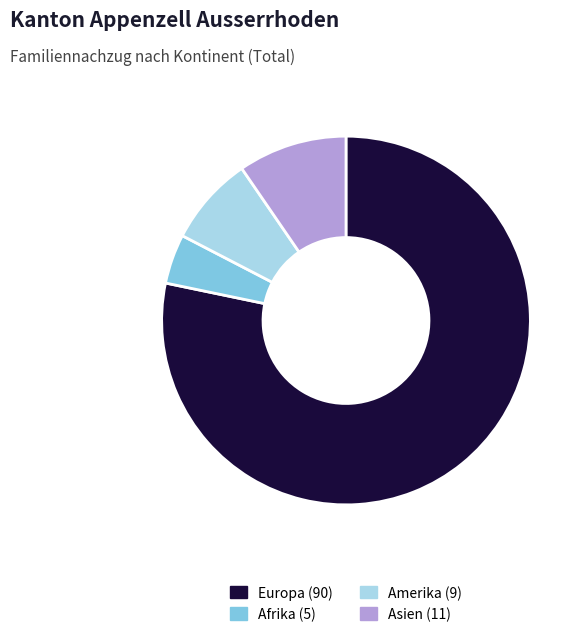

Is there any slice that represents more than half of the pie?

Yes